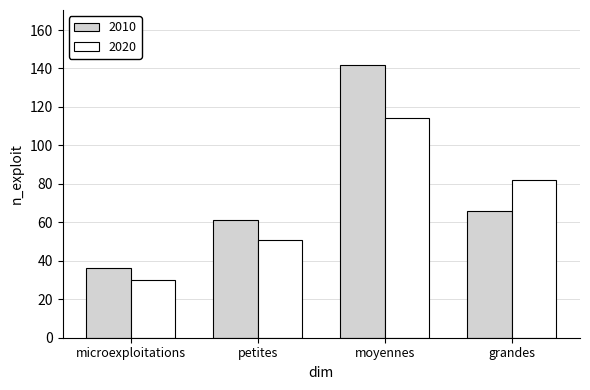

Where is 2020 nearest to the value 72?

grandes